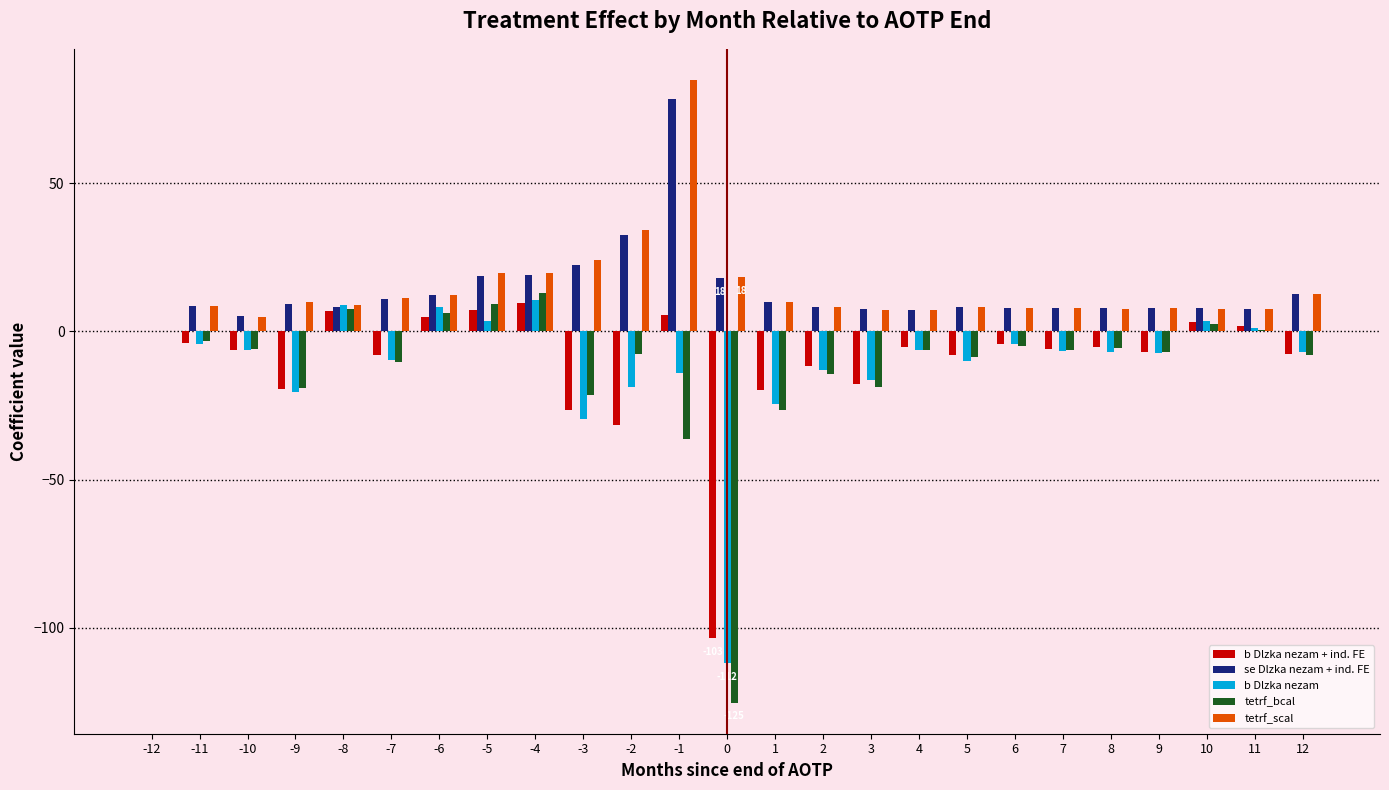

What is the total value across all series at 9?

-5.7